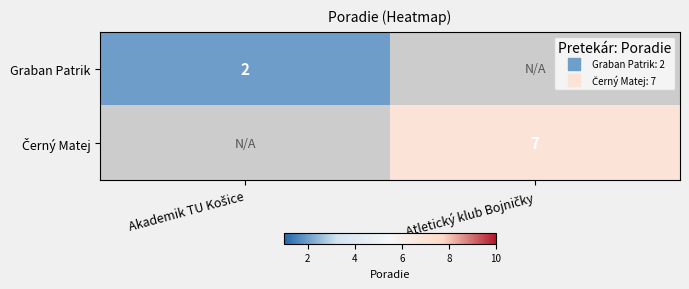

Rank the categories by Černý Matej value from lowest to highest.

Akademik TU Košice, Atletický klub Bojničky